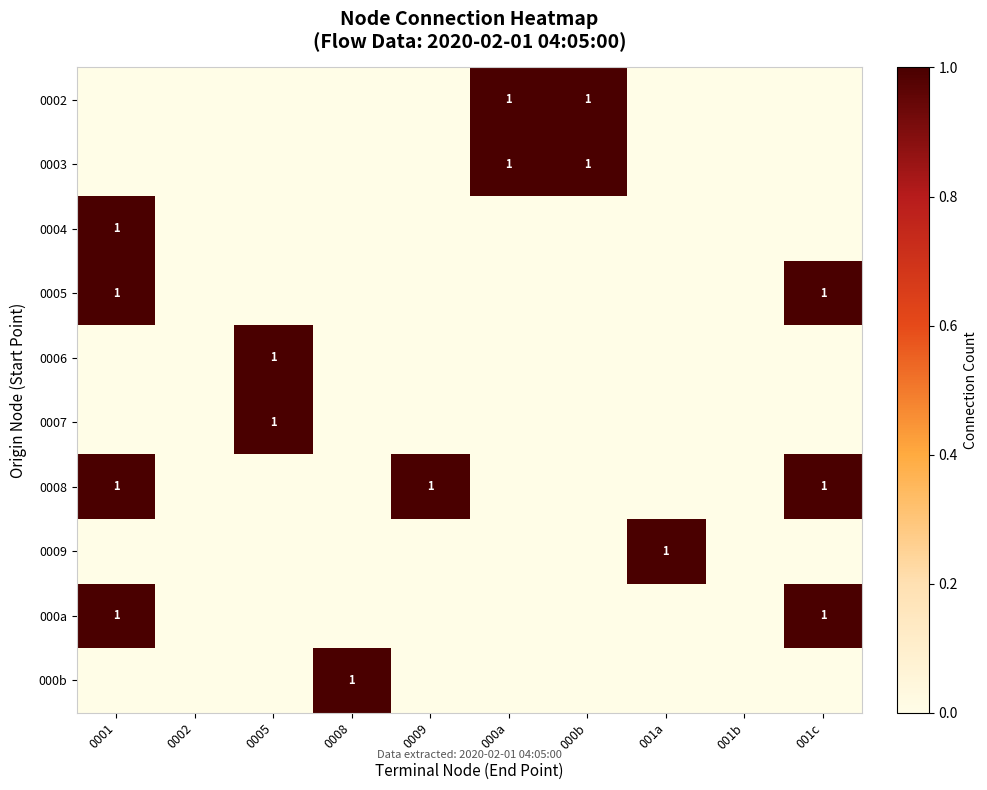

The value of 0003 at 000a is 1. True or false?

True